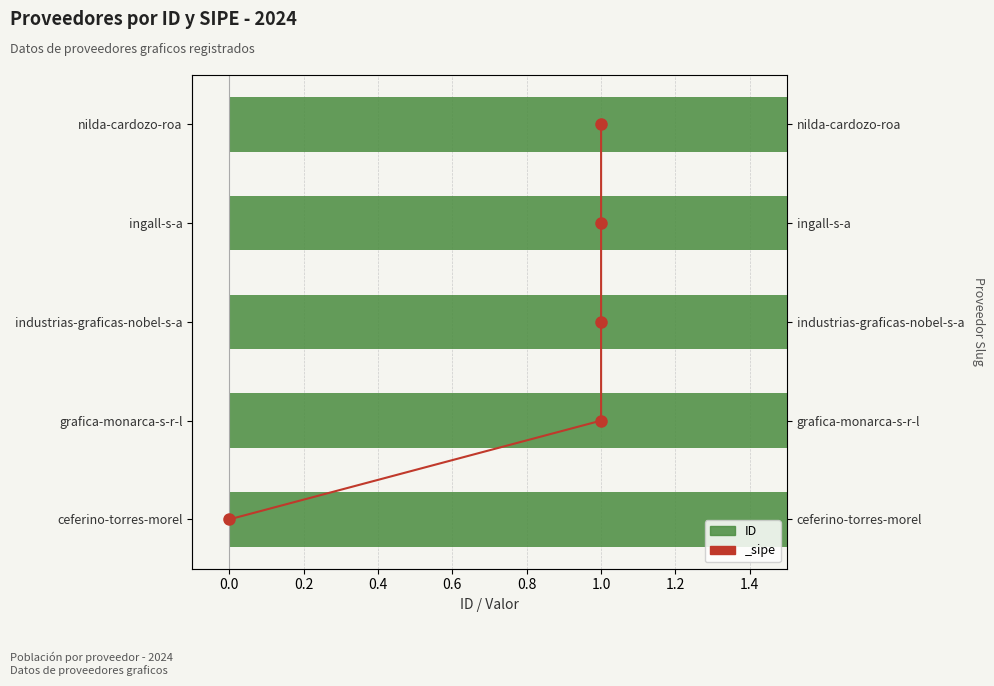

What is the greatest value displayed?

418460